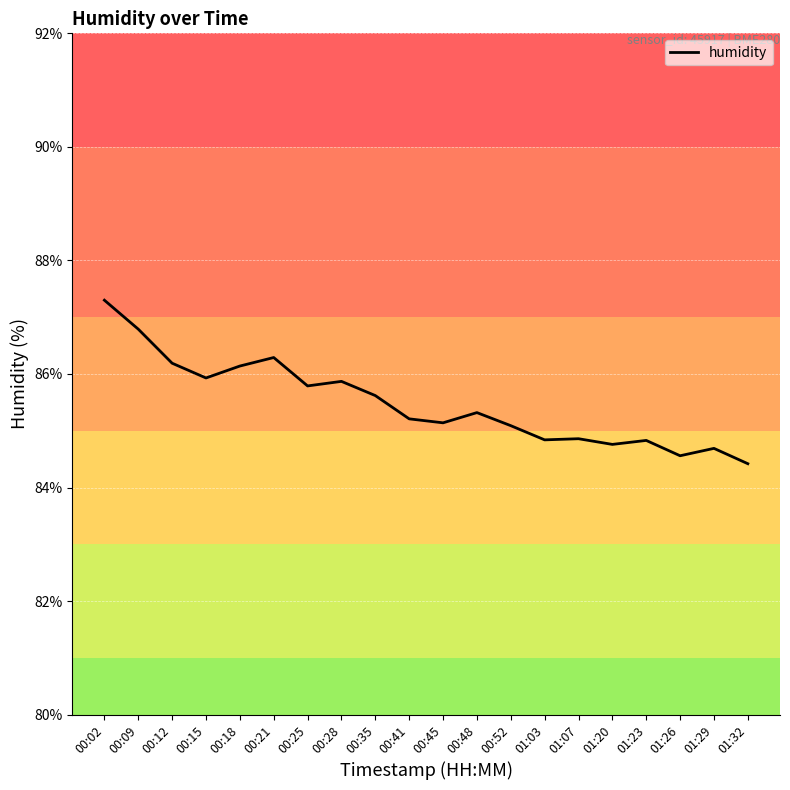

True or false: the data shows 85.8 at 00:25.

True